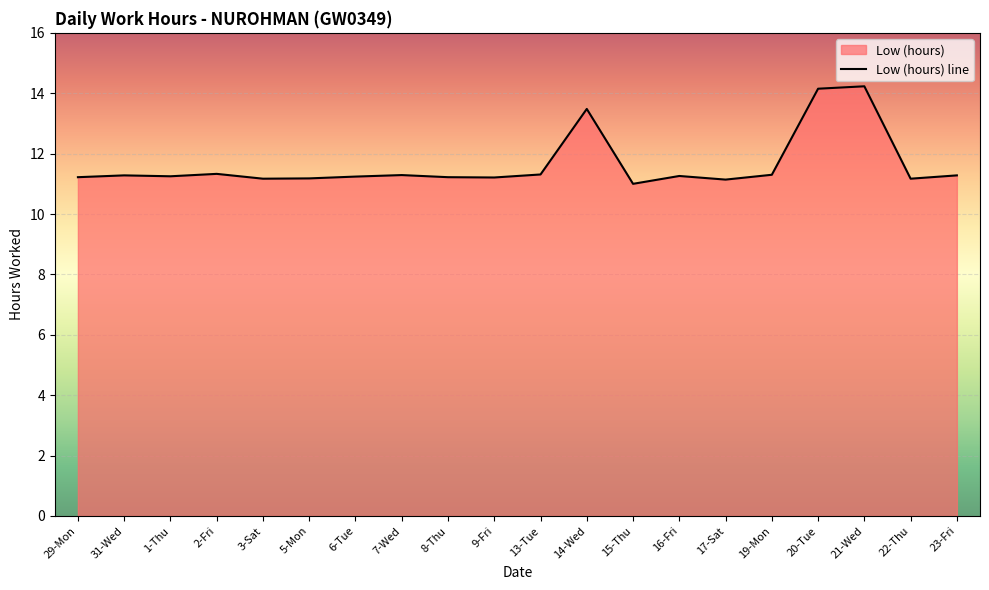

Where is the first local maximum?

31-Wed